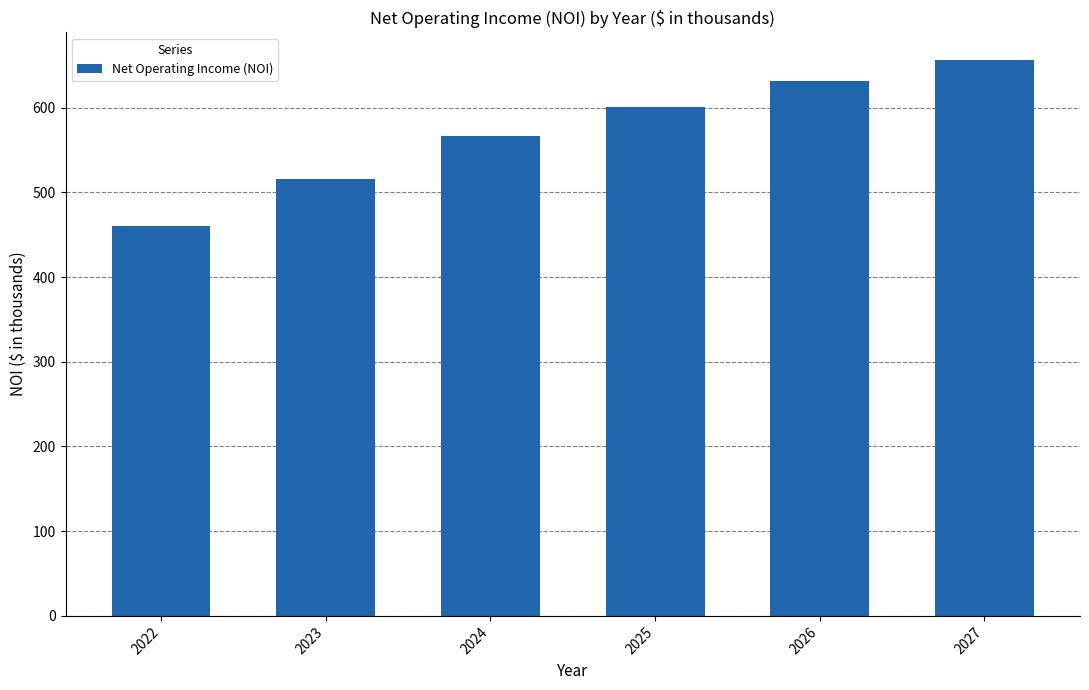

How many values are below 600?

3